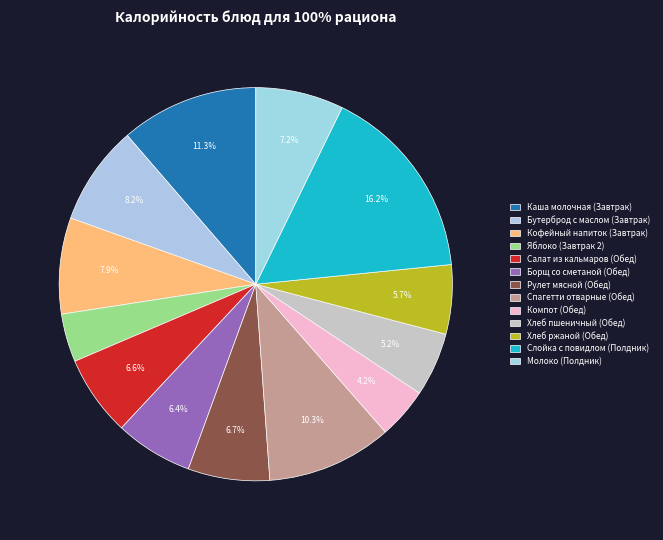

Count the number of slices in the pie.

13